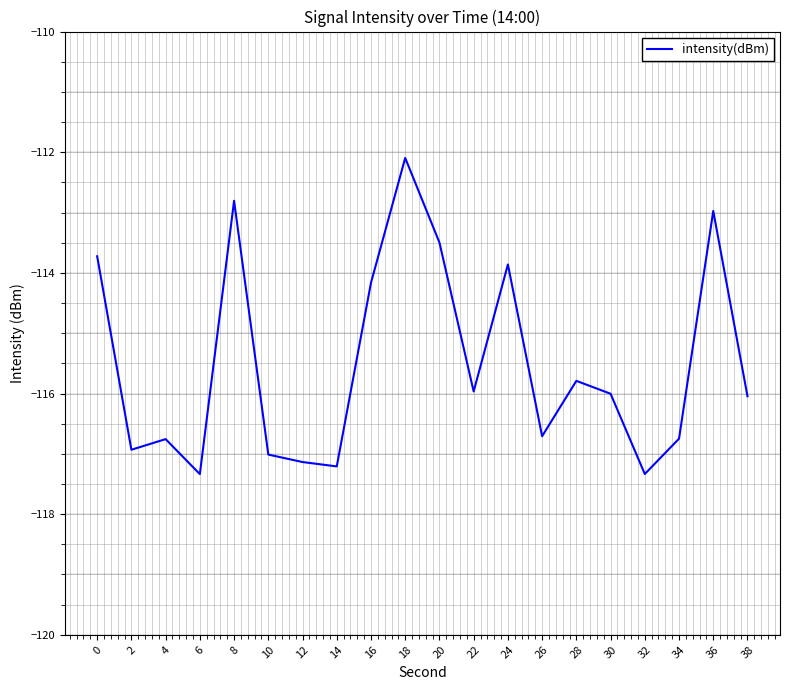

The value at 10 is -117.0. True or false?

True